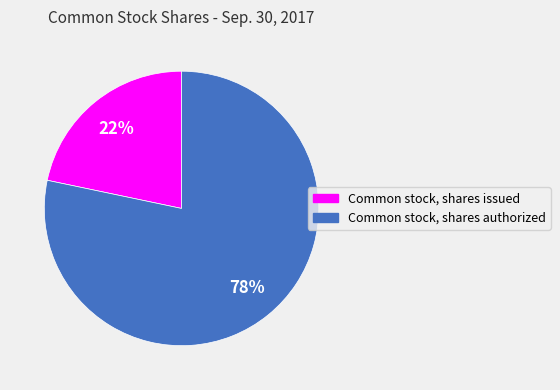

Which has a higher value, Common stock, shares issued or Common stock, shares authorized?

Common stock, shares authorized